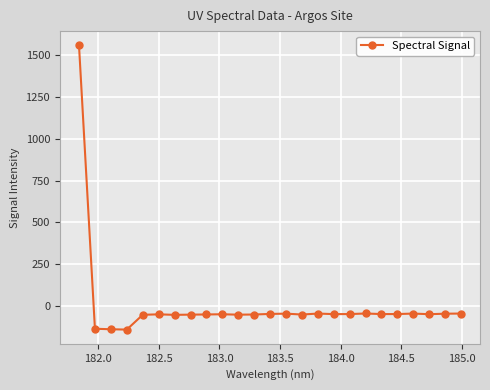

What is the maximum value shown in the chart?

1559.3